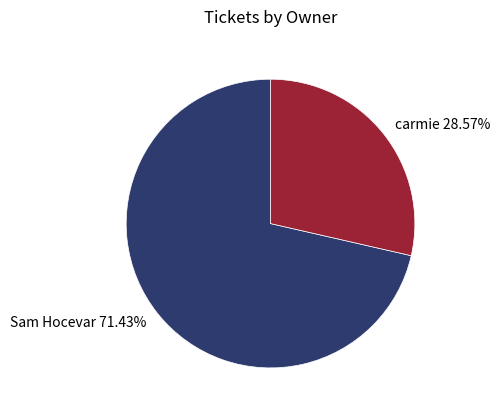

Approximately how many times larger is the value at carmie 28.57% compared to Sam Hocevar 71.43%?

0.4